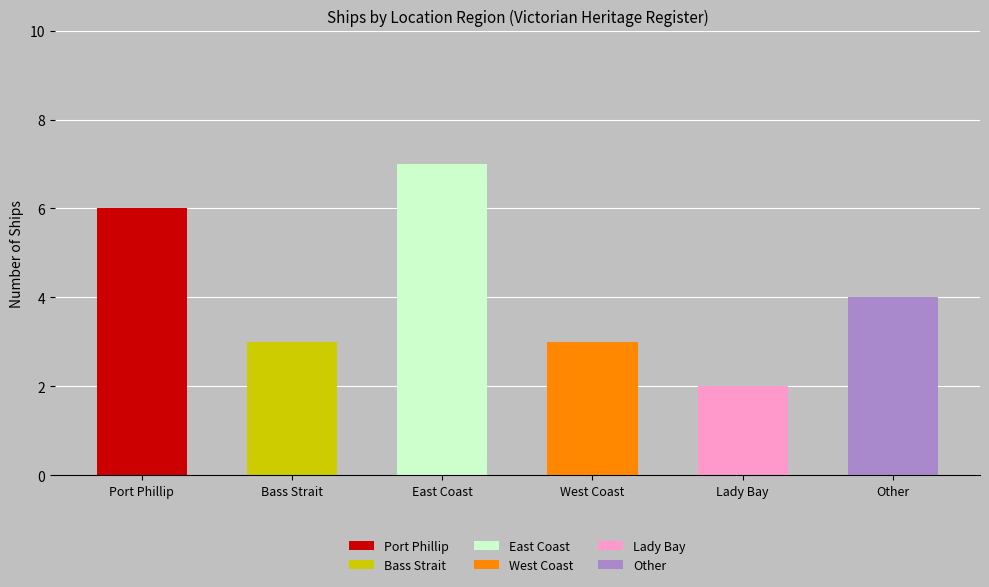

Does the chart contain any negative values?

No